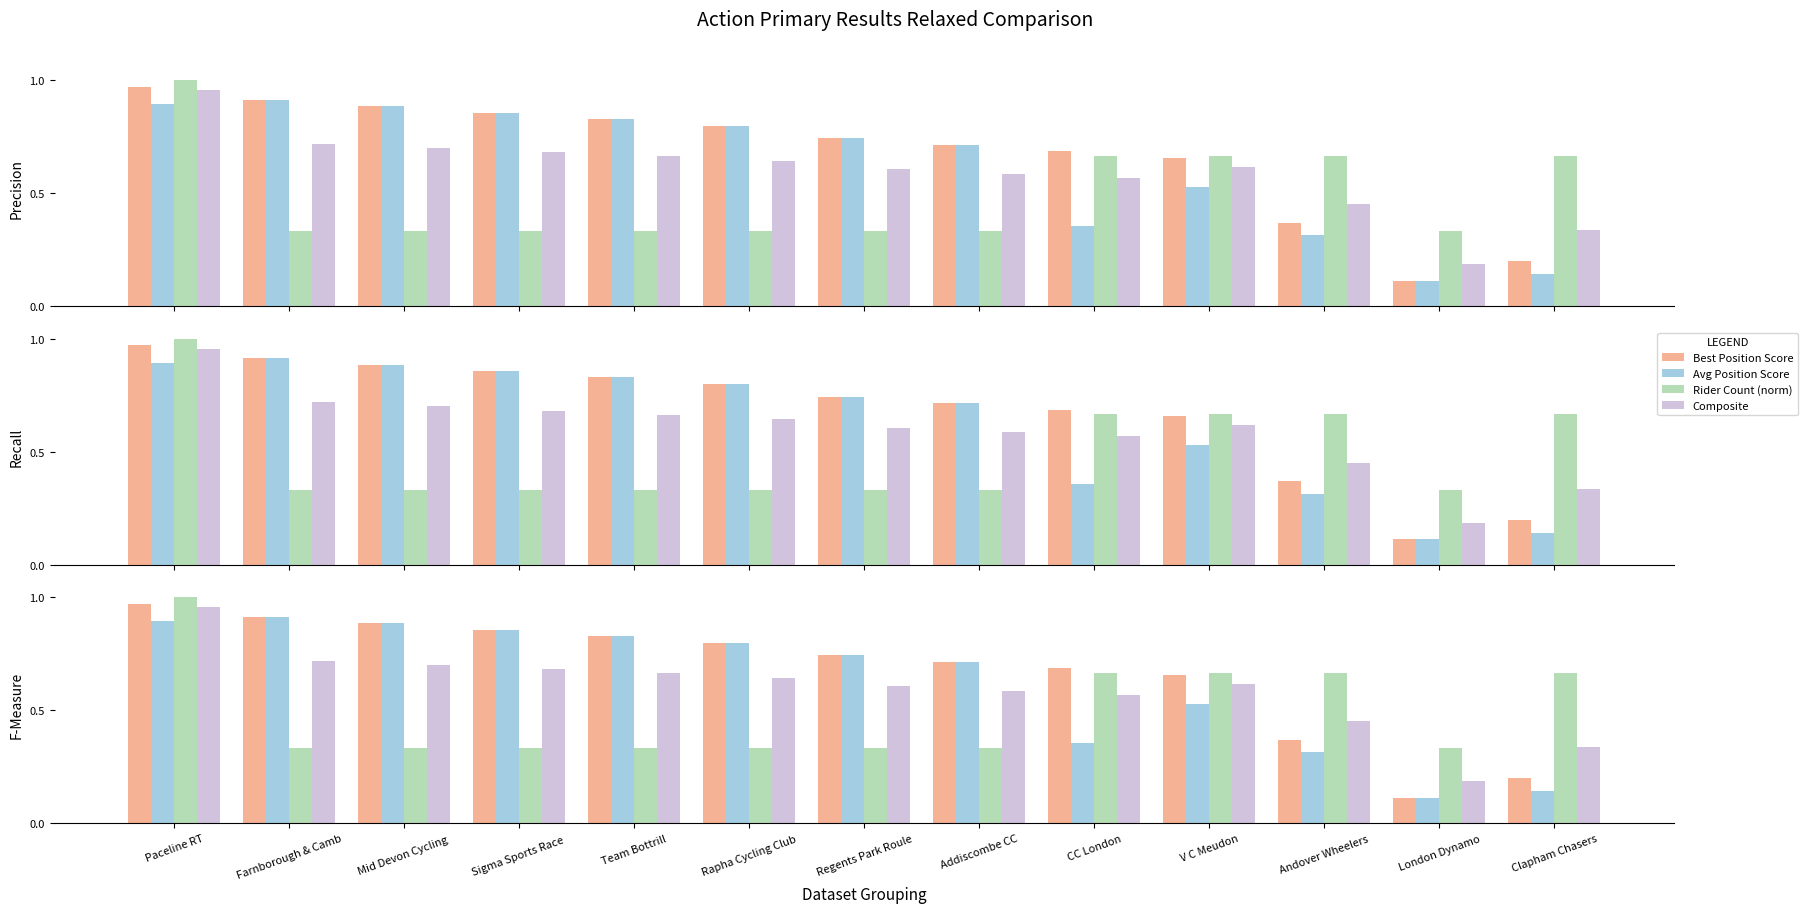

At which label is Best Position Score closest to 0?

London Dynamo